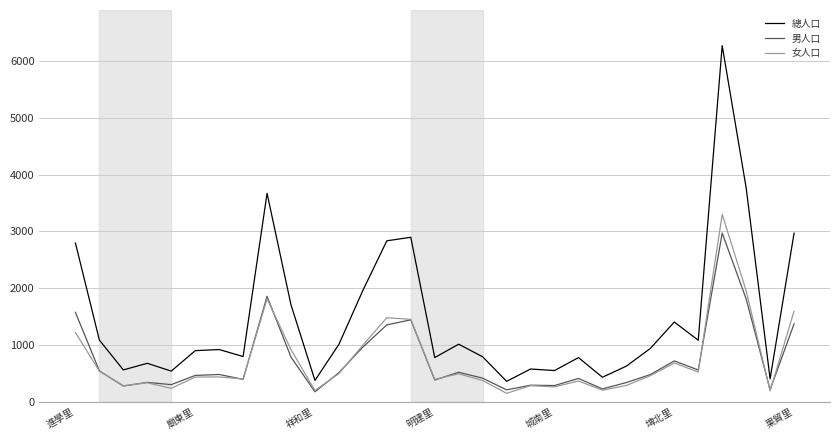

Which series has the largest total across all categories?

總人口